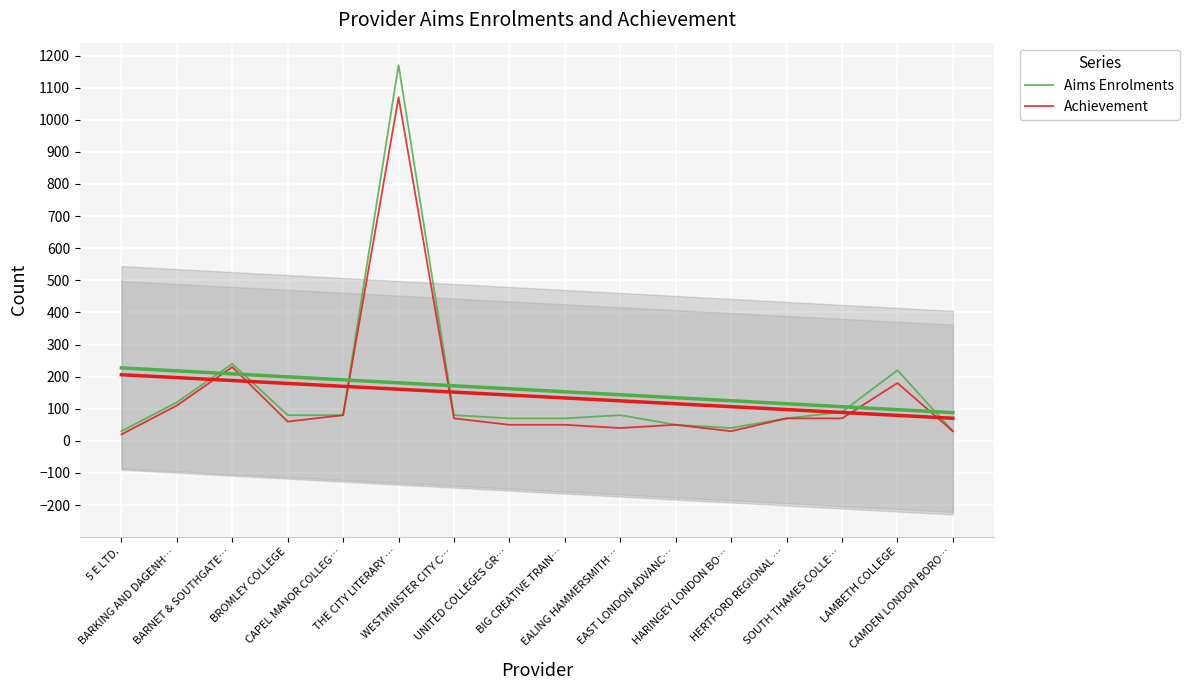

What is the sum of all Aims Enrolments values?

2520